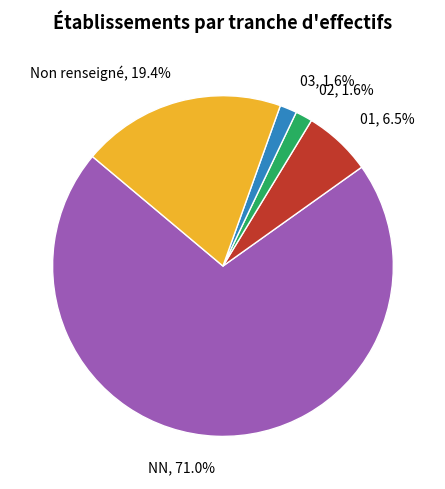

Combined, what portion of the pie is 03 and 01?

8.1%